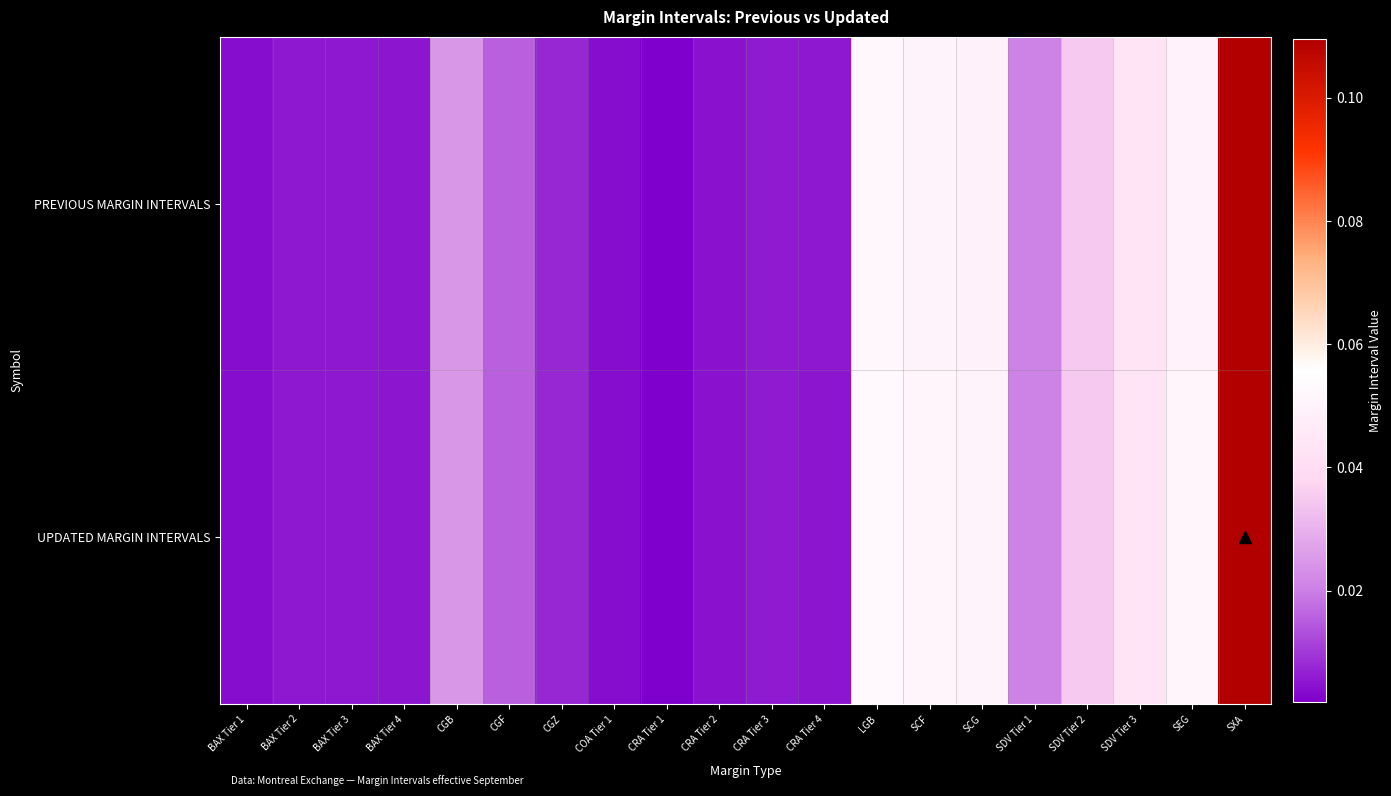

Which label corresponds to the largest value in the chart?

SXA